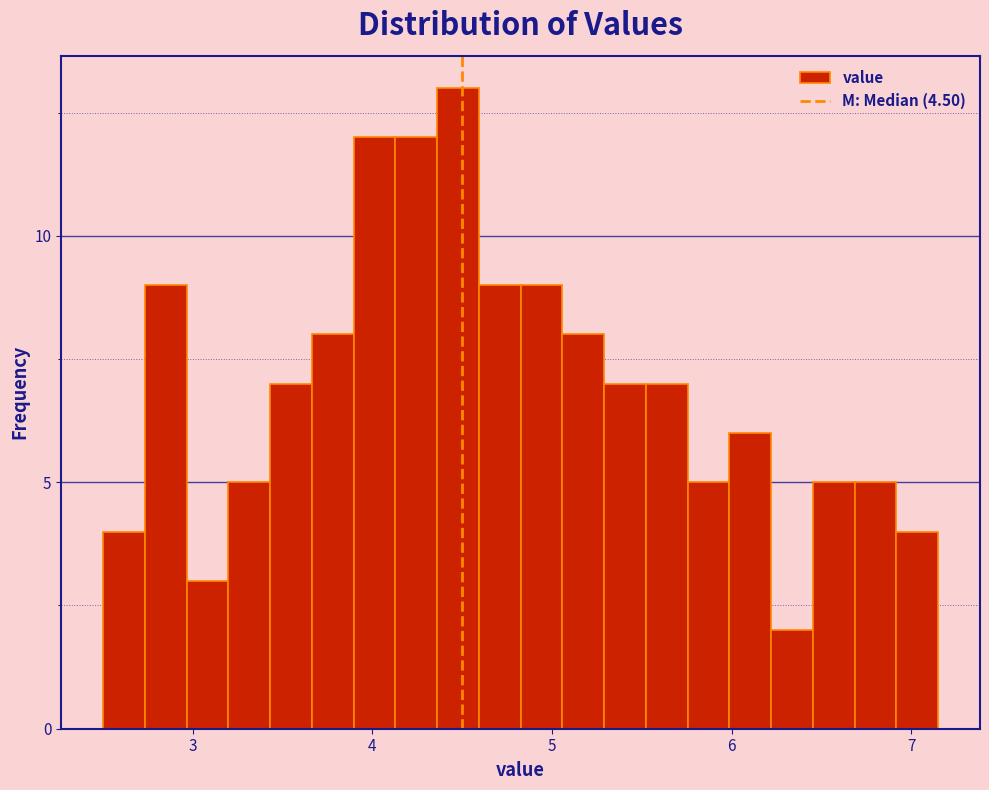

Around what value on the x-axis is the tallest bar? Give the approximate position of its centre, as read against the axis.

4.5